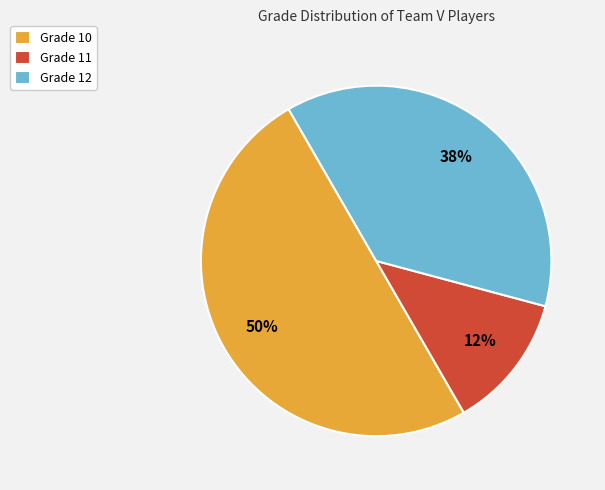

Approximately how many times larger is the value at Grade 10 compared to Grade 12?

1.3